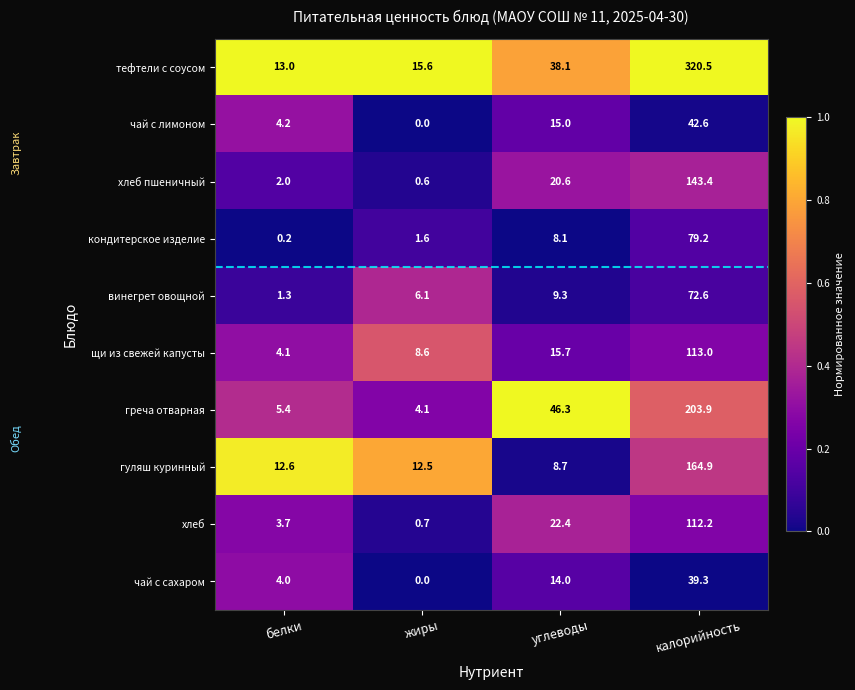

Which series has the largest range (max minus min)?

тефтели с соусом